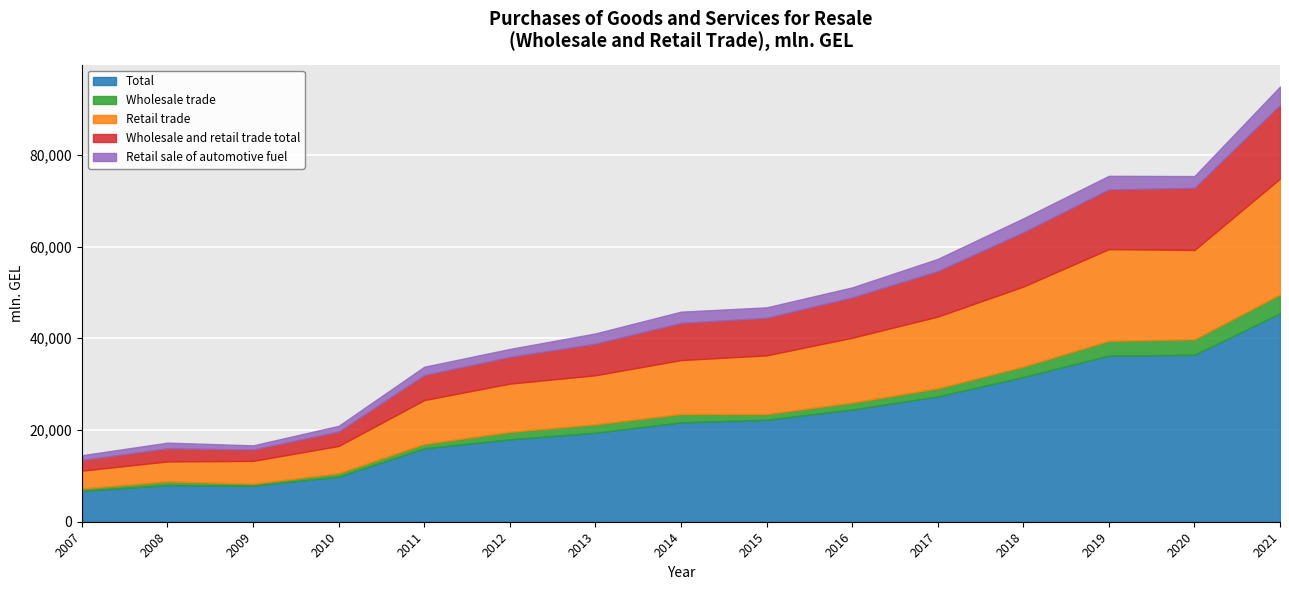

What is the difference between the Wholesale and retail trade total values at 2008 and 2015?

5332.5